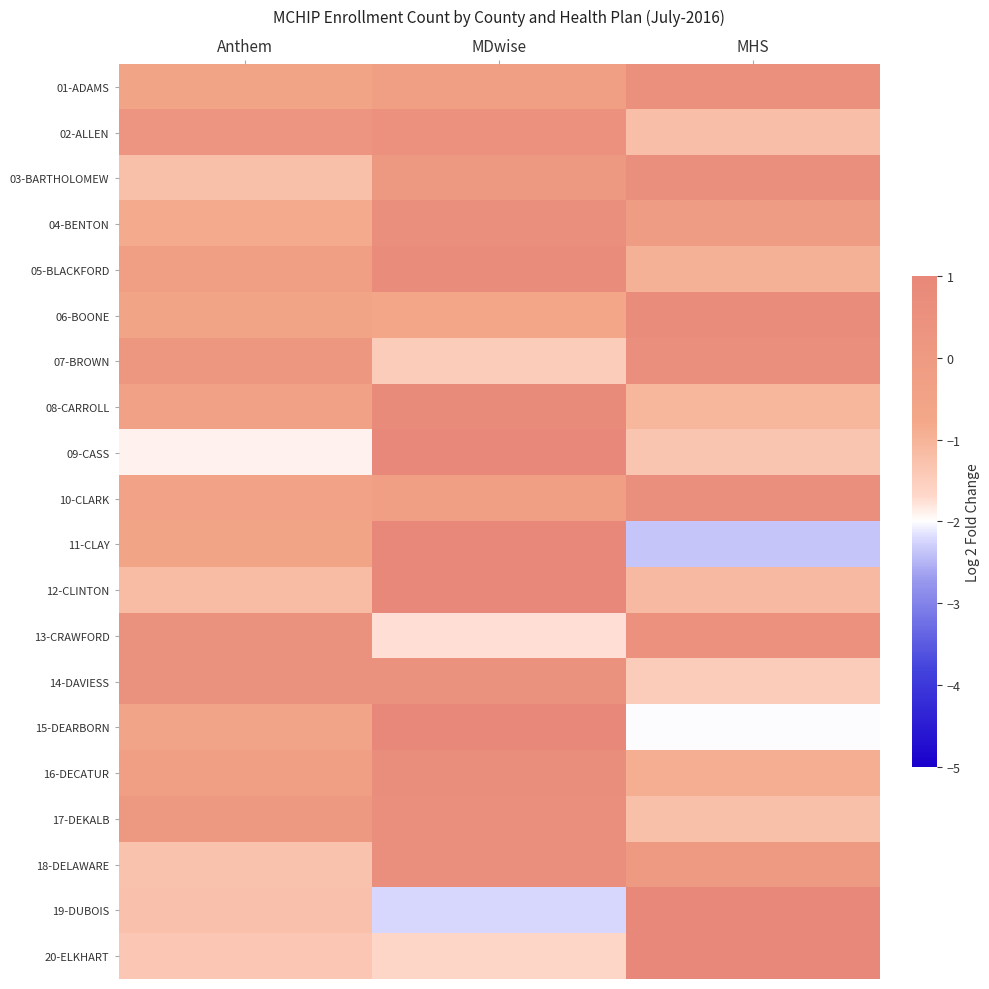

Reading left to right, transcribe all the data shown in this chart.

01-ADAMS: Anthem=-0.5	MDwise=-0.2	MHS=0.6
02-ALLEN: Anthem=0.2	MDwise=0.5	MHS=-1.2
03-BARTHOLOMEW: Anthem=-1.2	MDwise=0.1	MHS=0.6
04-BENTON: Anthem=-0.8	MDwise=0.6	MHS=-0.1
05-BLACKFORD: Anthem=-0.3	MDwise=0.7	MHS=-0.9
06-BOONE: Anthem=-0.6	MDwise=-0.7	MHS=0.8
07-BROWN: Anthem=0.2	MDwise=-1.5	MHS=0.6
08-CARROLL: Anthem=-0.4	MDwise=0.8	MHS=-1.1
09-CASS: Anthem=-1.9	MDwise=1.2	MHS=-1.3
10-CLARK: Anthem=-0.5	MDwise=-0.3	MHS=0.6
11-CLAY: Anthem=-0.6	MDwise=1.1	MHS=-2.4
12-CLINTON: Anthem=-1.2	MDwise=1.1	MHS=-1.1
13-CRAWFORD: Anthem=0.4	MDwise=-1.8	MHS=0.5
14-DAVIESS: Anthem=0.4	MDwise=0.4	MHS=-1.5
15-DEARBORN: Anthem=-0.6	MDwise=1.1	MHS=-2.0
16-DECATUR: Anthem=-0.2	MDwise=0.7	MHS=-0.9
17-DEKALB: Anthem=0.1	MDwise=0.6	MHS=-1.2
18-DELAWARE: Anthem=-1.3	MDwise=0.6	MHS=0.1
19-DUBOIS: Anthem=-1.3	MDwise=-2.2	MHS=1.2
20-ELKHART: Anthem=-1.4	MDwise=-1.7	MHS=1.2